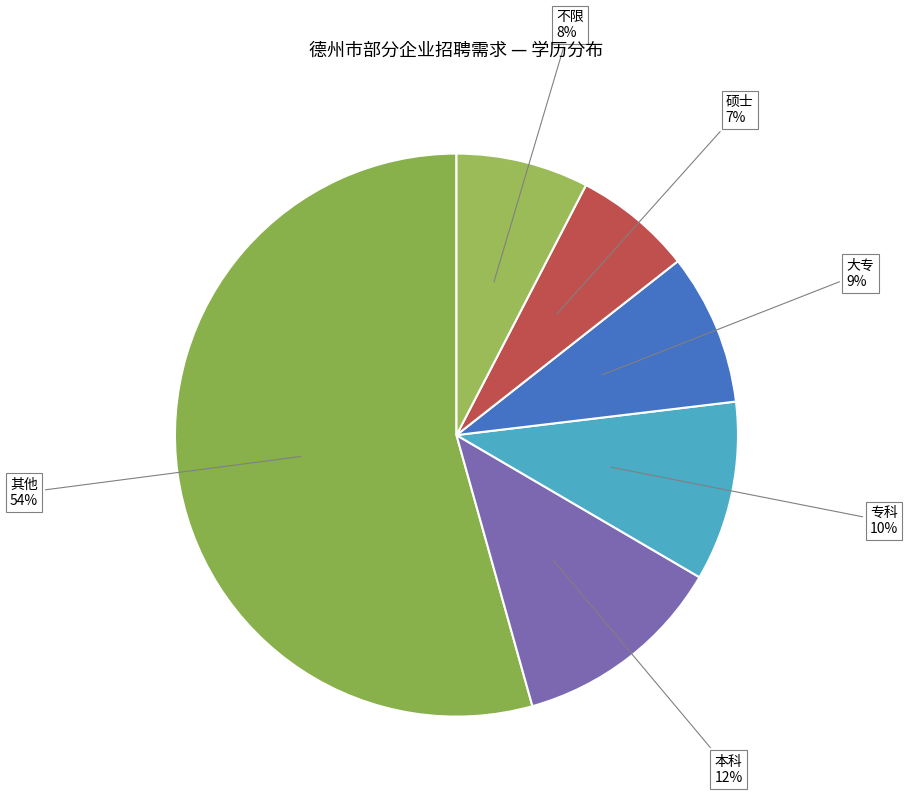

How many slices are in this pie chart?

6